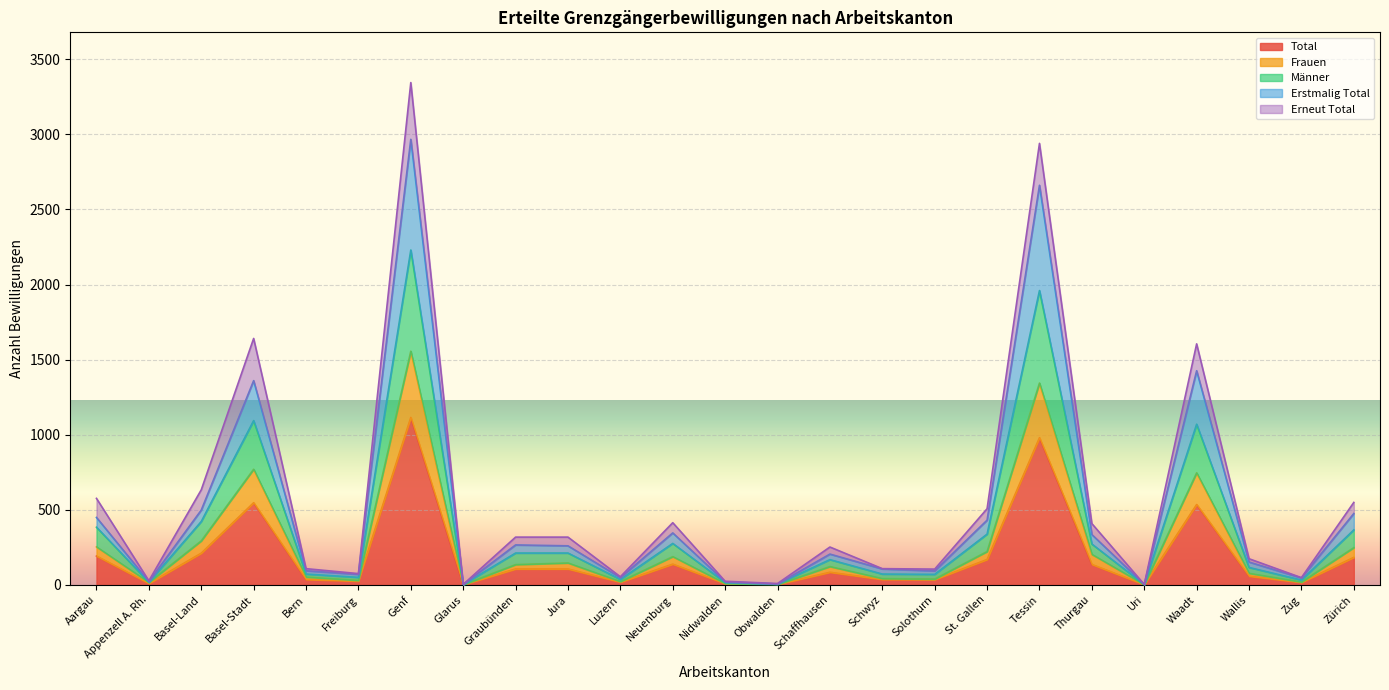

What are all the series names shown in the legend?

Total, Frauen, Männer, Erstmalig Total, Erneut Total